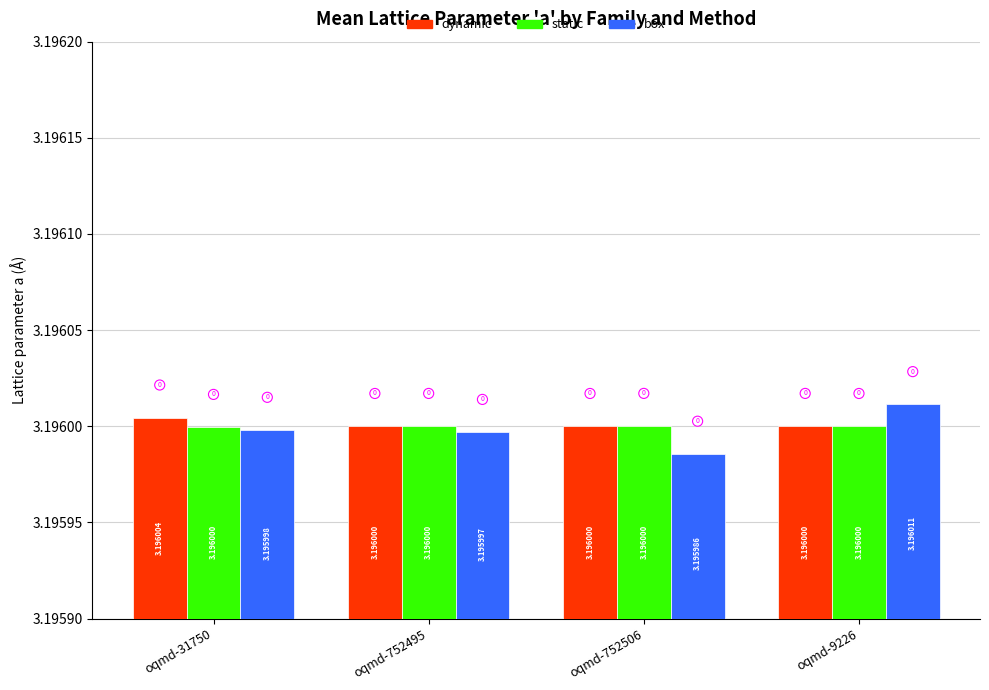

The value of dynamic at oqmd-31750 is 3.2. True or false?

True